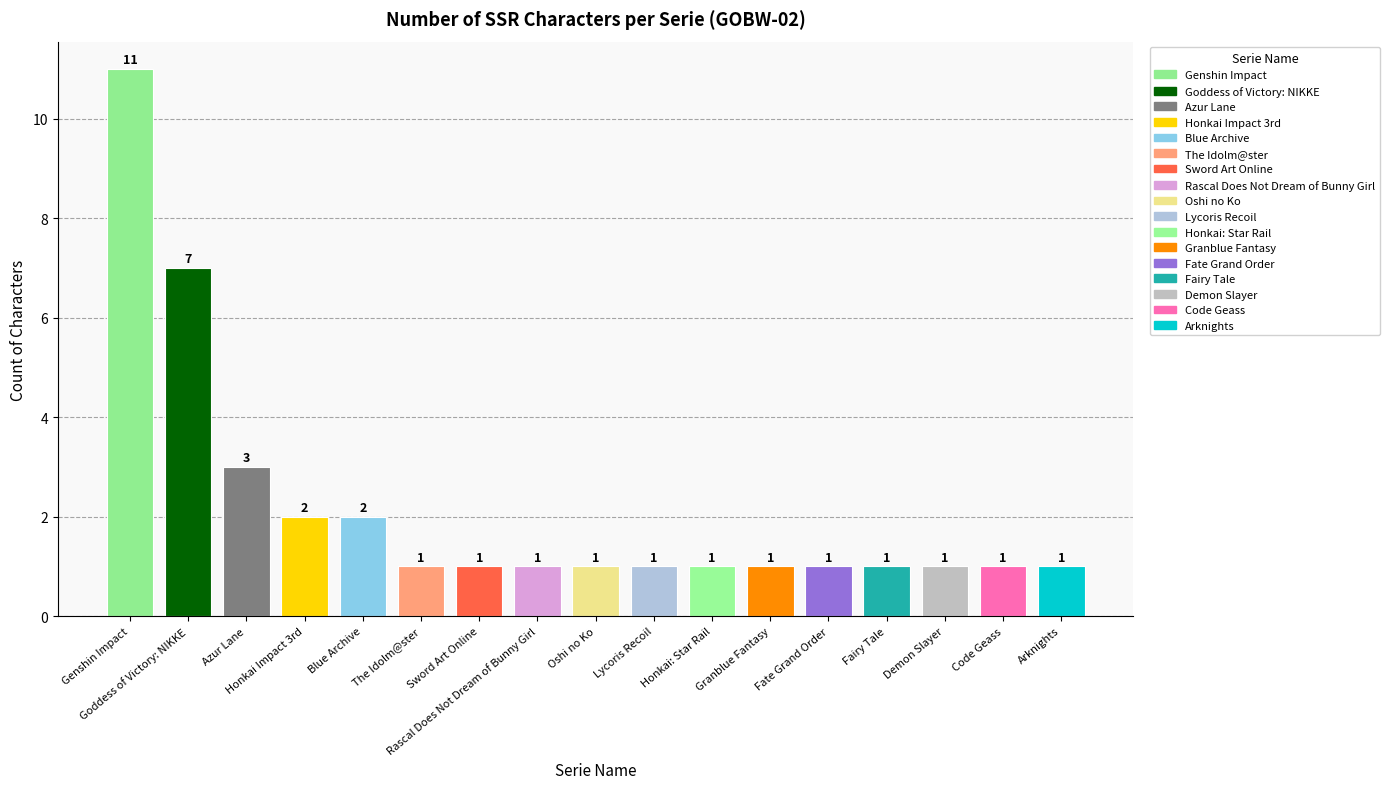

Are the bars horizontal?

No